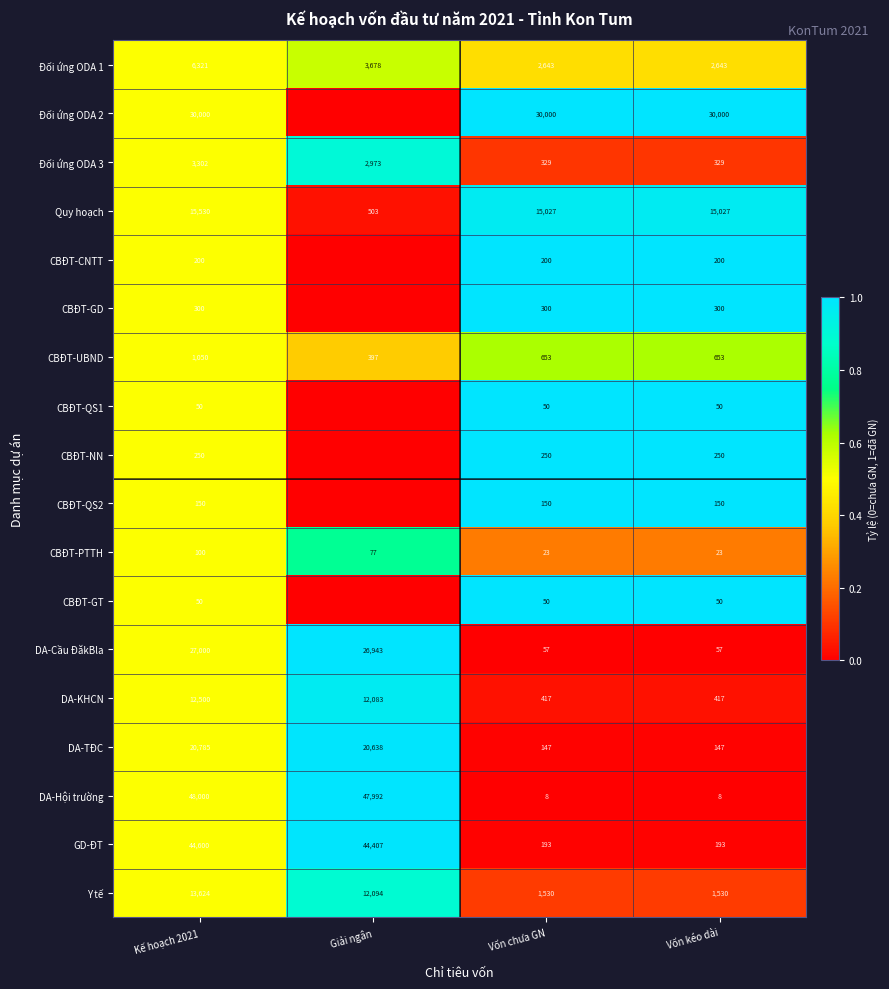

Is it true that DA-TĐC equals 0.0 at Vốn kéo dài?

False